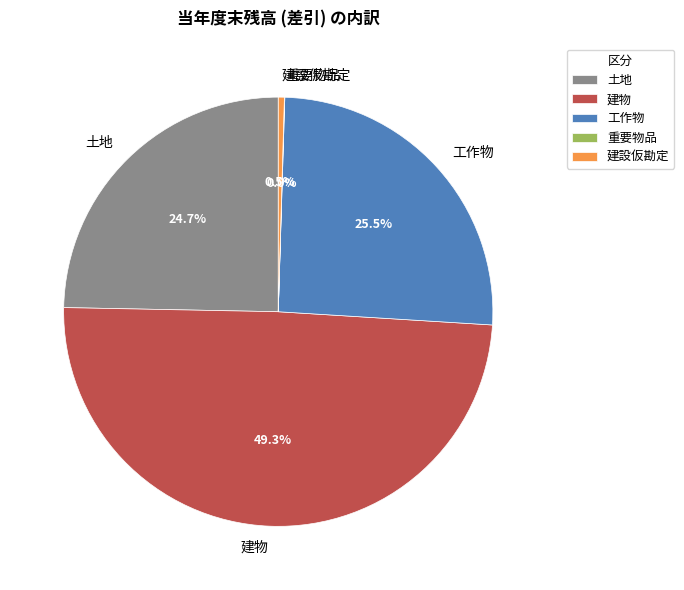

Which slice is the largest?

建物